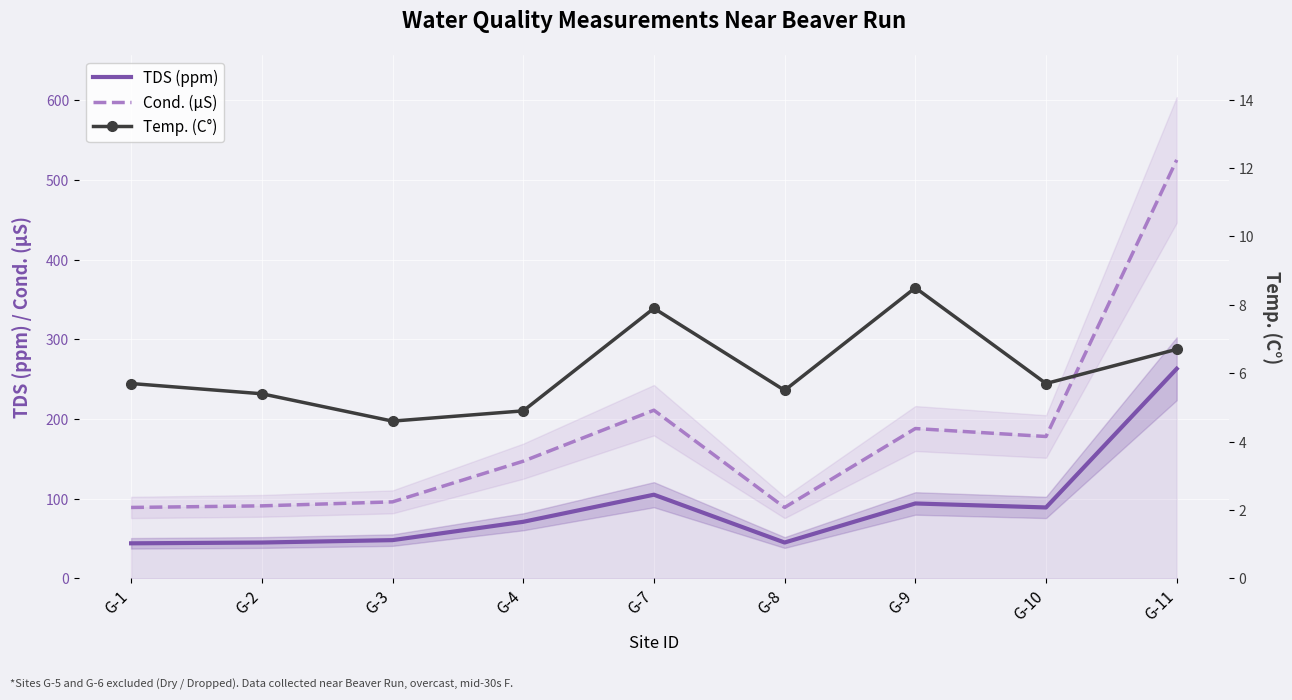

Reading left to right, transcribe all the data shown in this chart.

TDS (ppm): 44.0	45.0	48.0	71.0	105.0	45.0	94.0	89.0	263.0
Cond. (µS): 89.0	91.0	96.0	147.0	211.0	89.0	188.0	178.0	525.0
Temp. (C°): 5.7	5.4	4.6	4.9	7.9	5.5	8.5	5.7	6.7